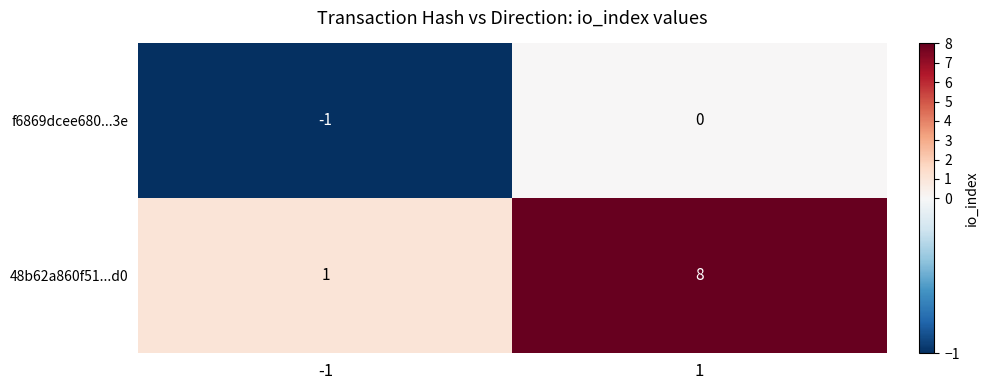

Reading right to left, list all the values displayed in this chart.

f6869dcee680...3e: 0	-1
48b62a860f51...d0: 8	1